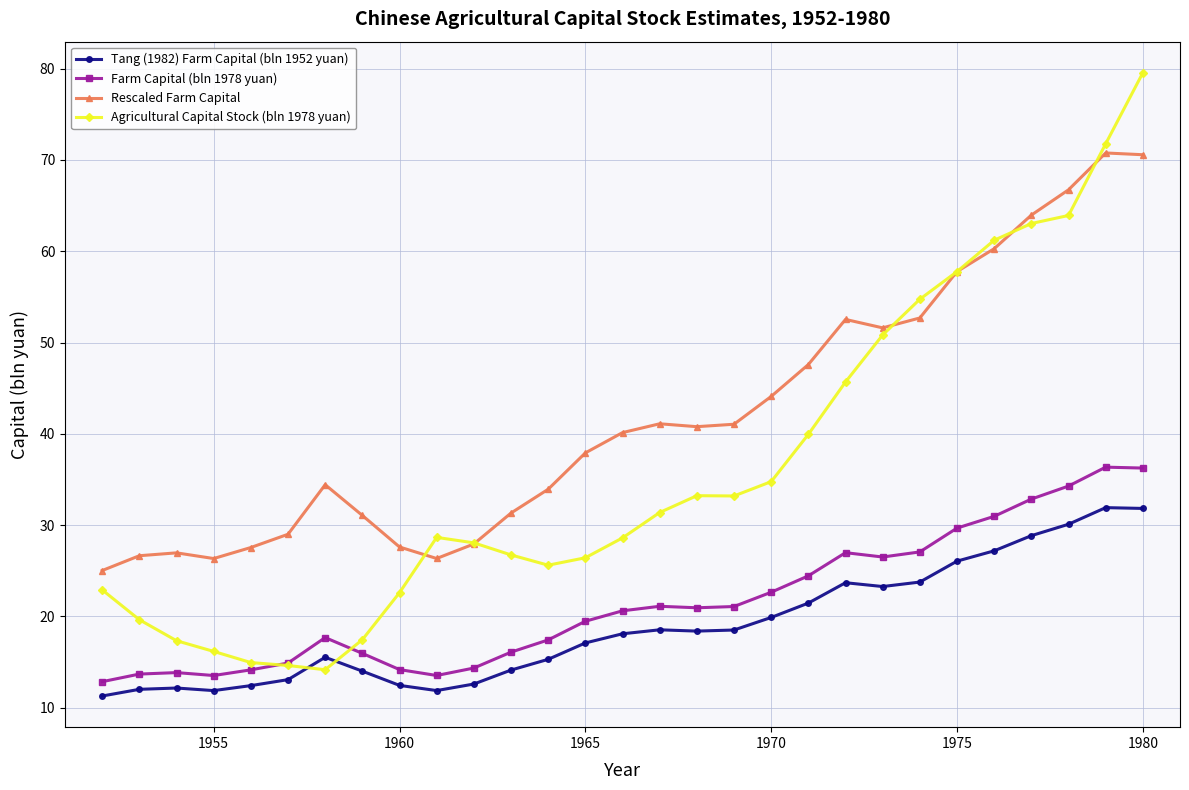

True or false: Tang (1982) Farm Capital (bln 1952 yuan) and Farm Capital (bln 1978 yuan) intersect in this chart.

False